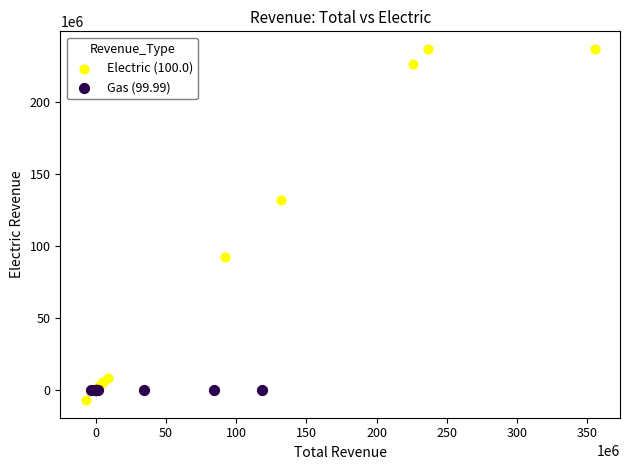

Which series reaches the maximum Y coordinate?

Electric (100.0)